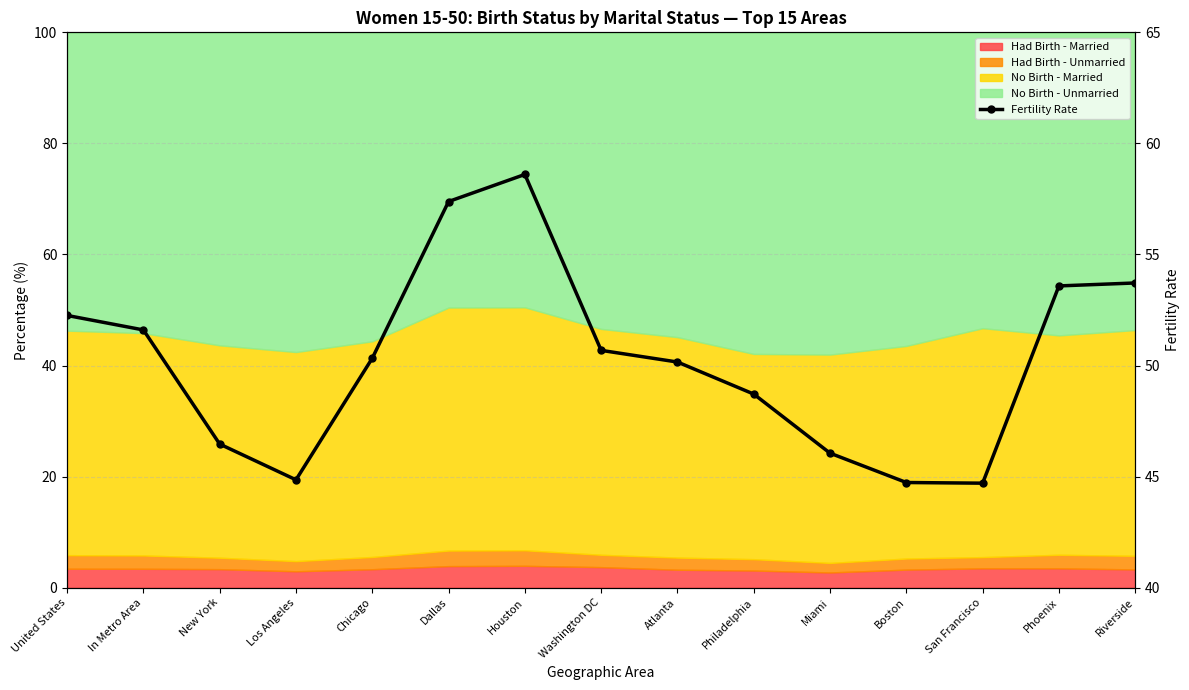

Reading right to left, extract all data points from this chart.

Riverside=53.7	Phoenix=53.6	San Francisco=44.7	Boston=44.7	Miami=46.1	Philadelphia=48.7	Atlanta=50.2	Washington DC=50.7	Houston=58.6	Dallas=57.4	Chicago=50.3	Los Angeles=44.9	New York=46.5	In Metro Area=51.6	United States=52.3